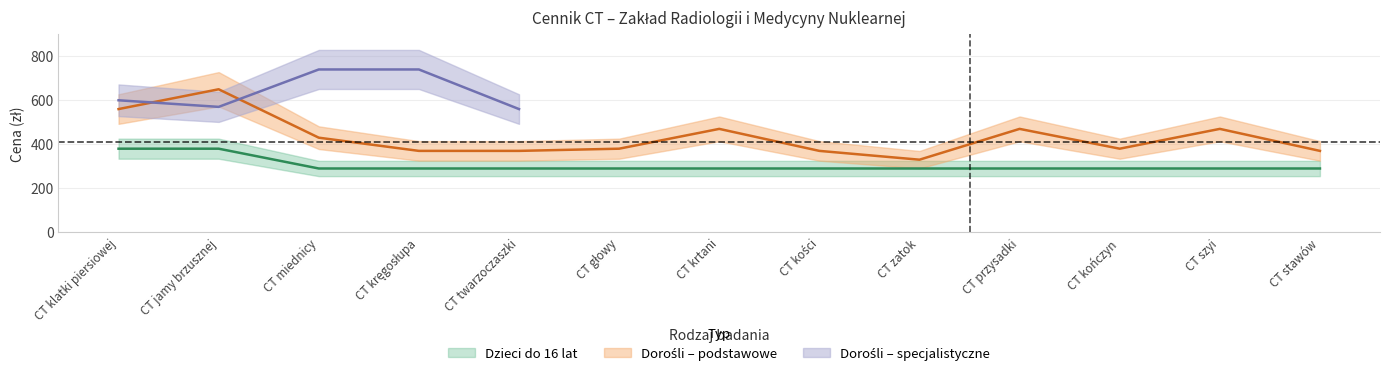

What is the average value of the Dzieci do 16 lat series?

304